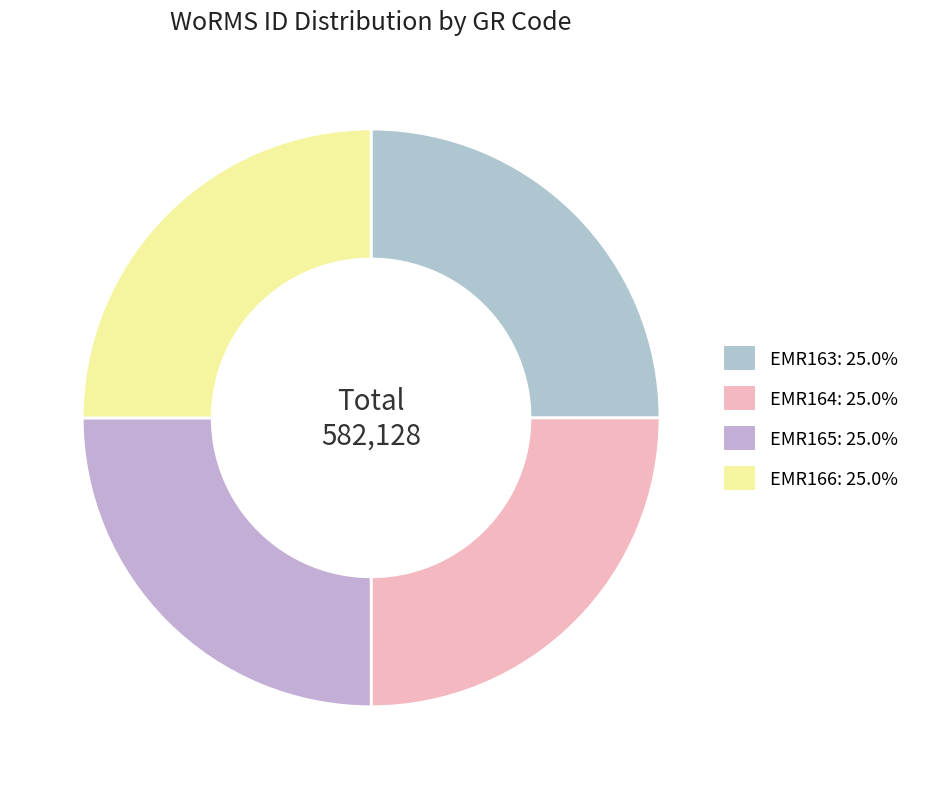

Is there a majority slice in this chart?

No